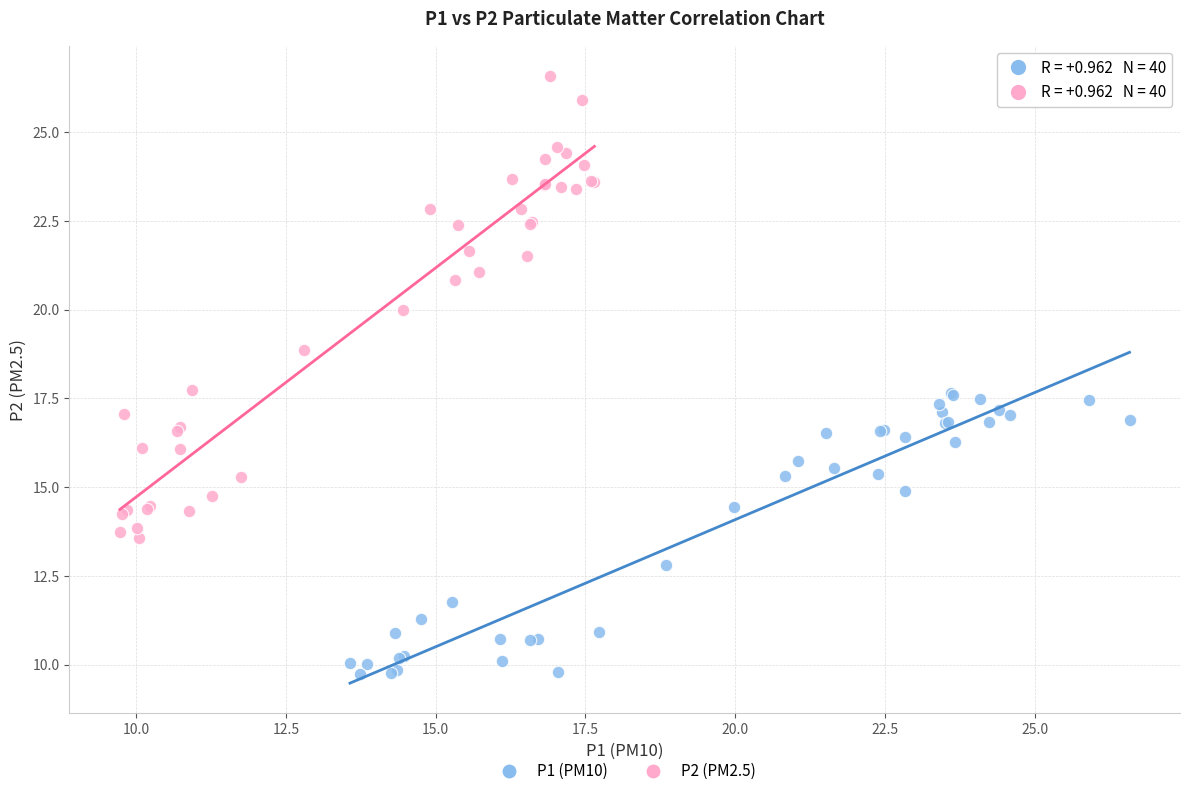

What are all the series names shown in the legend?

P1 (PM10), P2 (PM2.5)